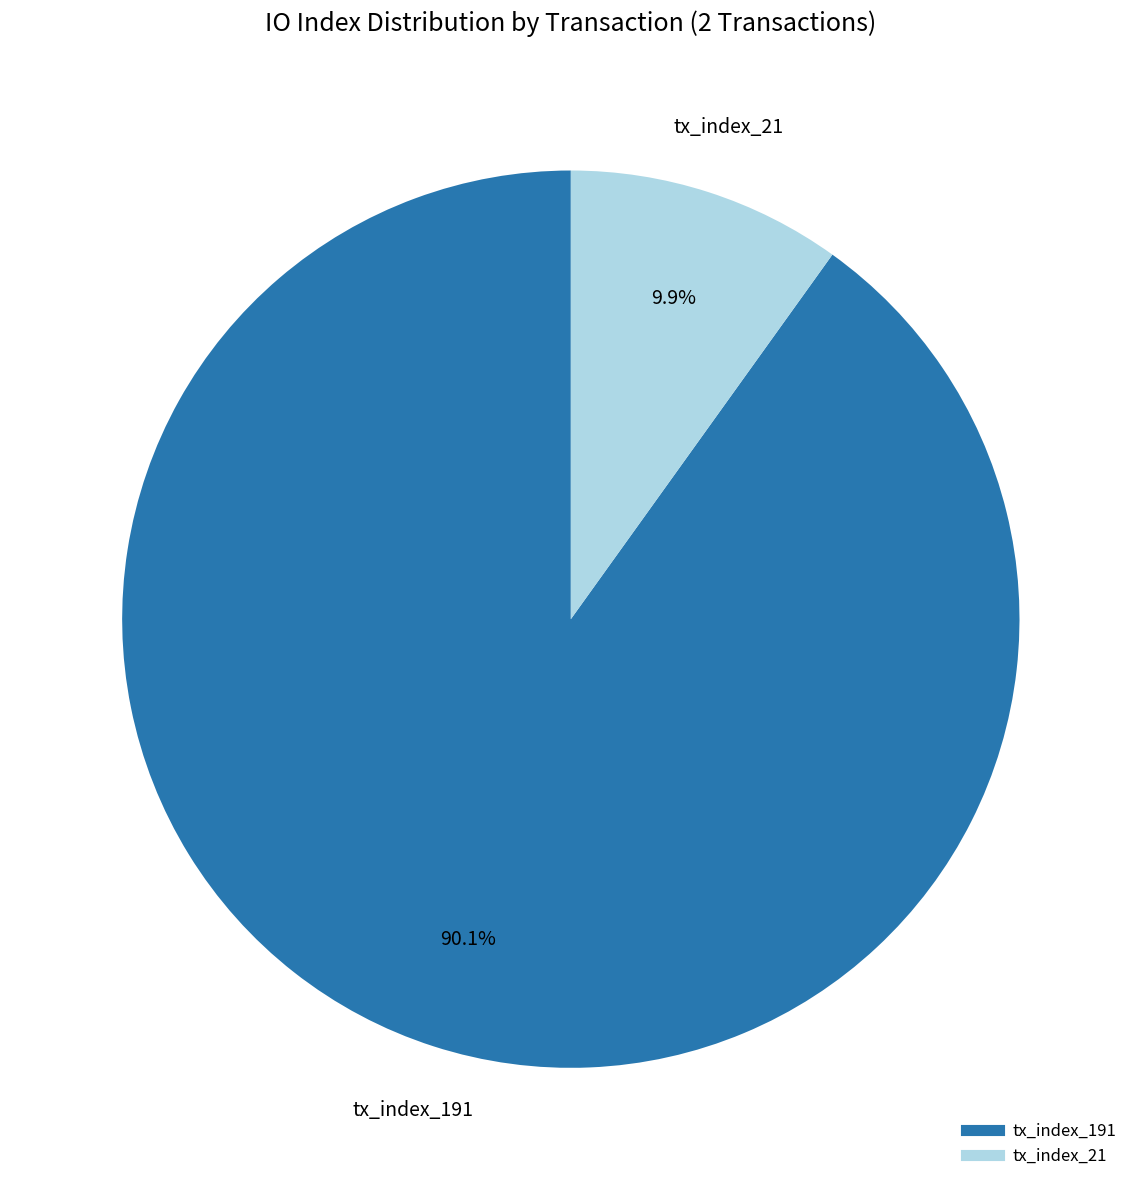

To the nearest percent, what is the difference between the tx_index_21 and tx_index_191 slice percentages?

80%